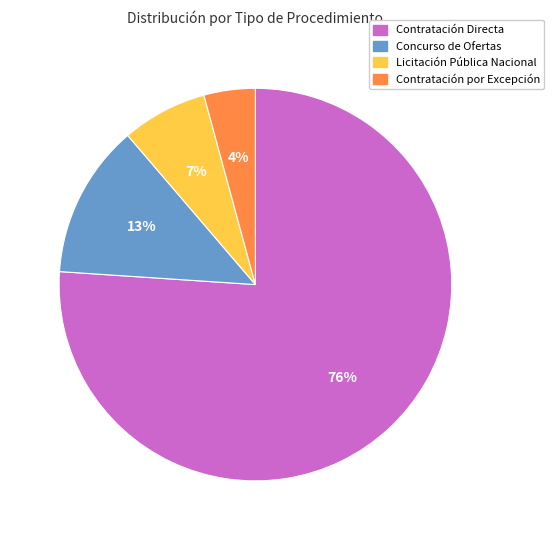

Which slice is the largest?

Contratación Directa